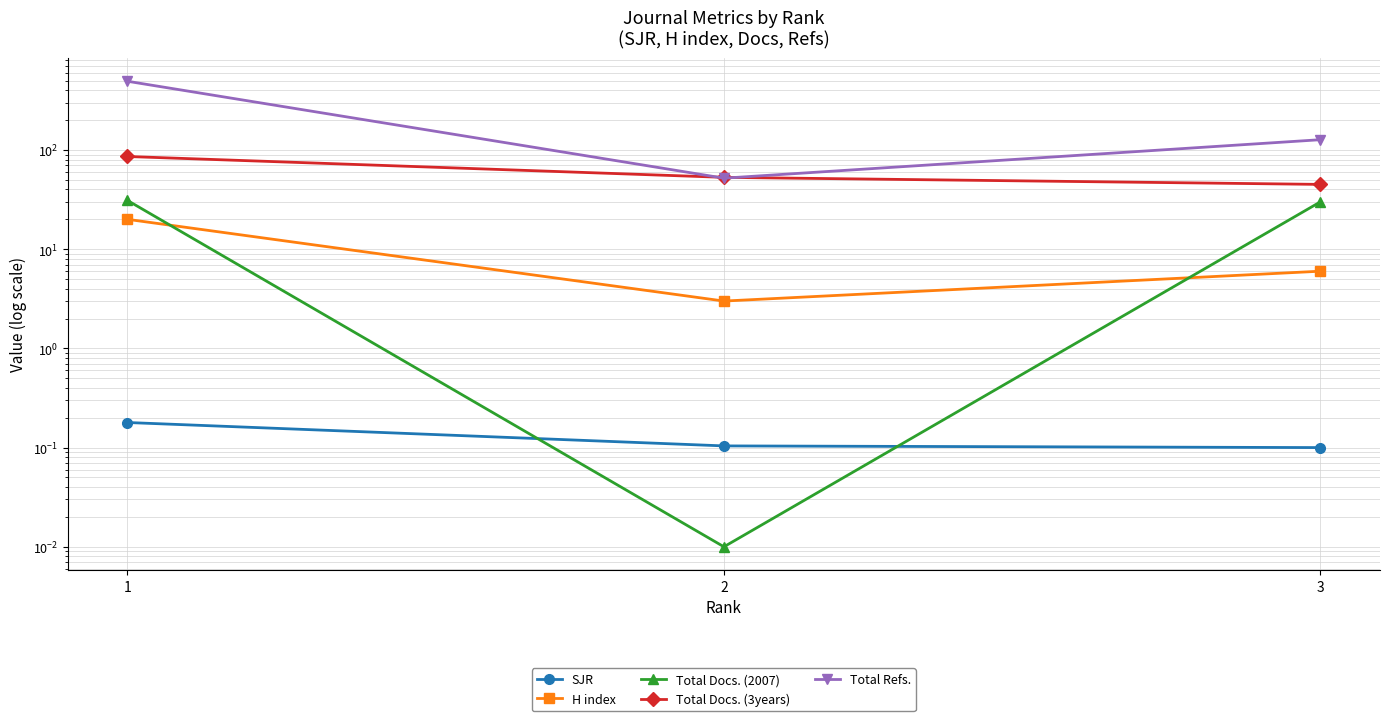

Which series has the largest range (max minus min)?

Total Refs.